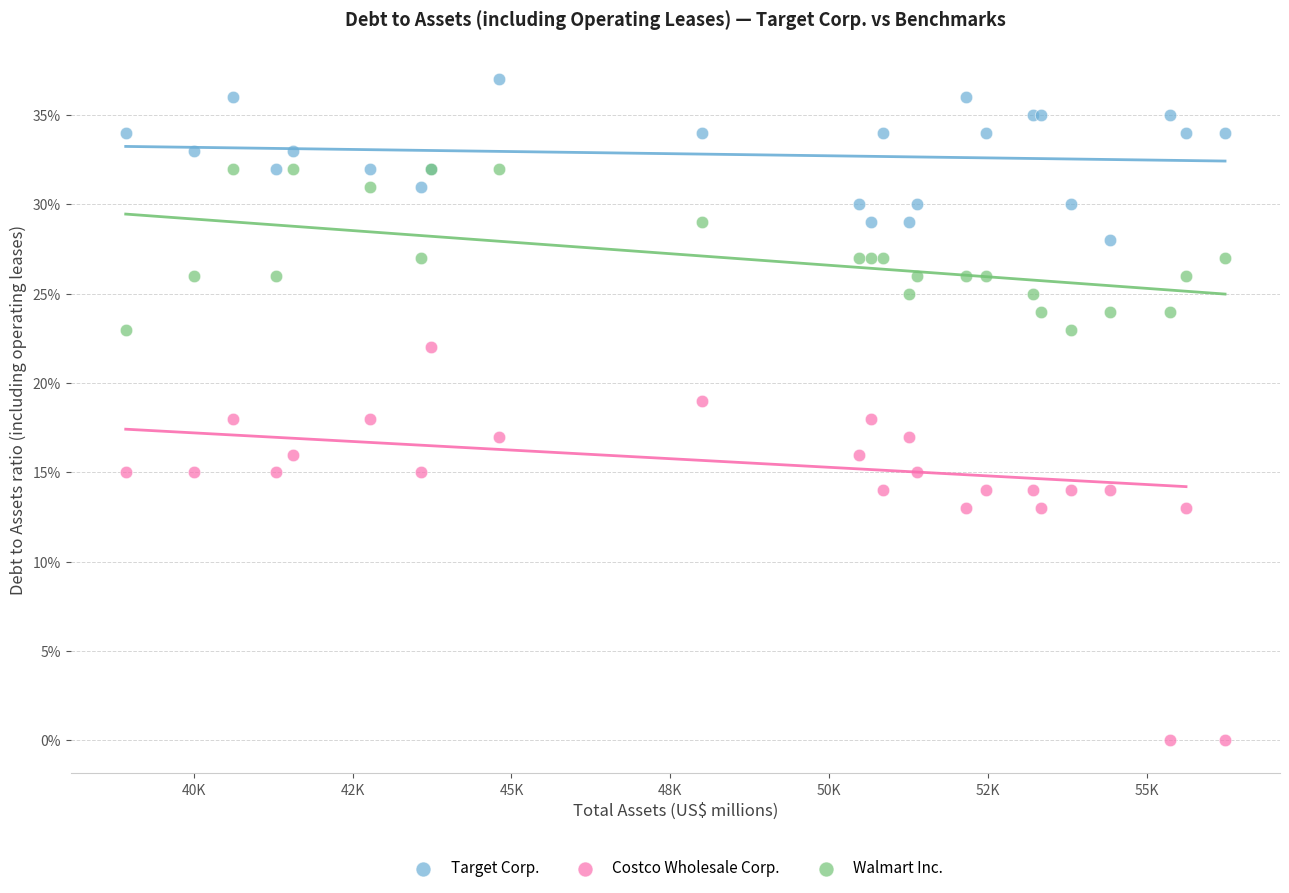

Which series has the widest spread of Y values?

Costco Wholesale Corp.